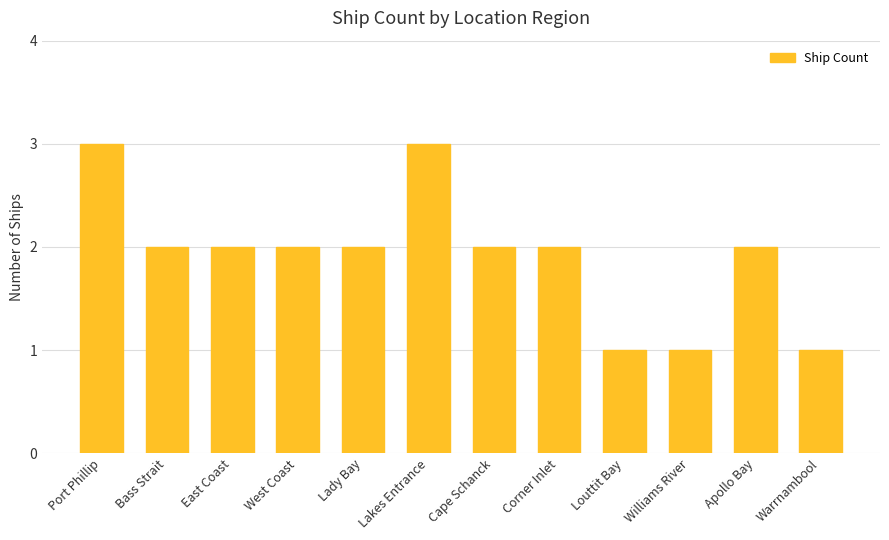

How many values are between 2 and 3?

9